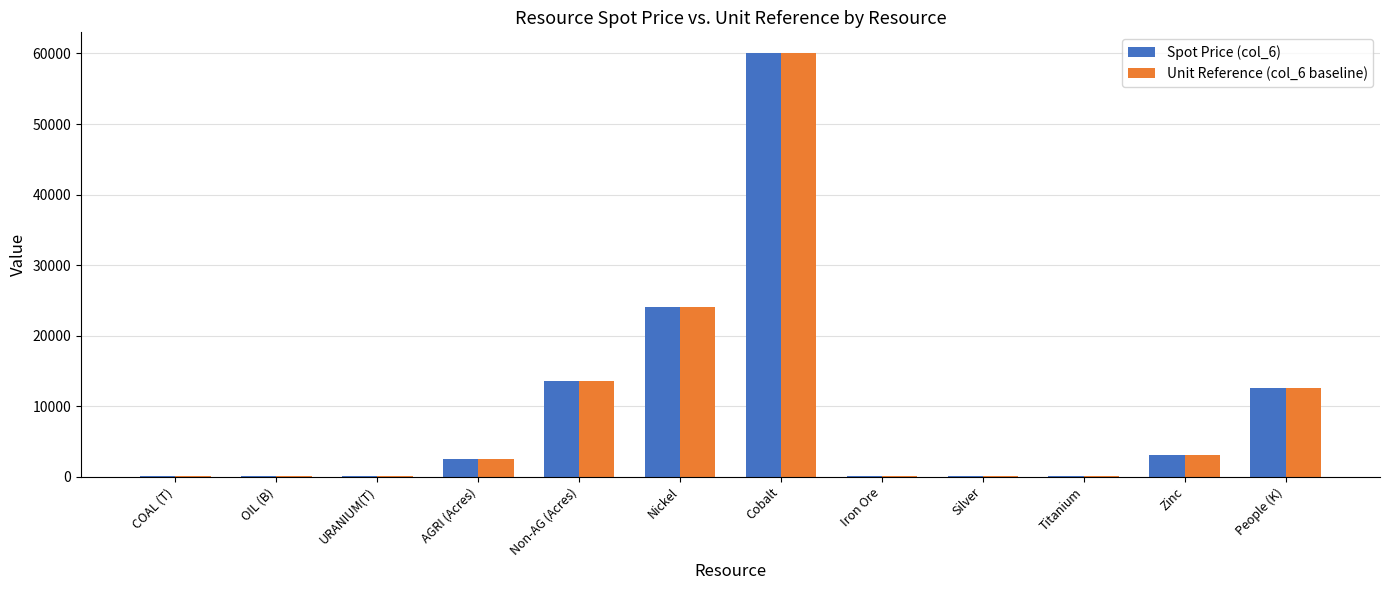

Are the bars grouped side by side (vs. stacked)?

Yes